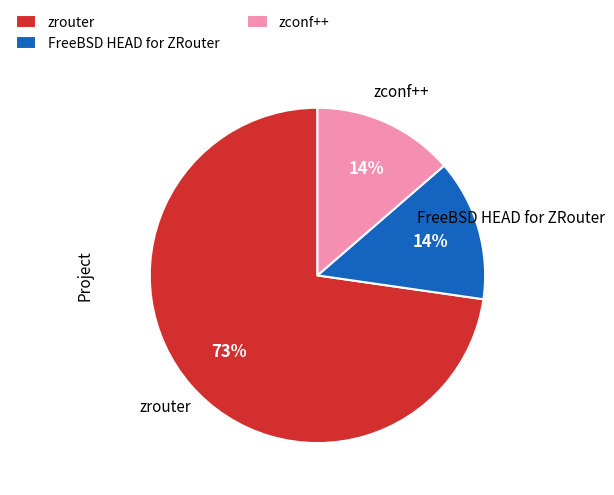

Which slice represents more than half of the pie?

zrouter